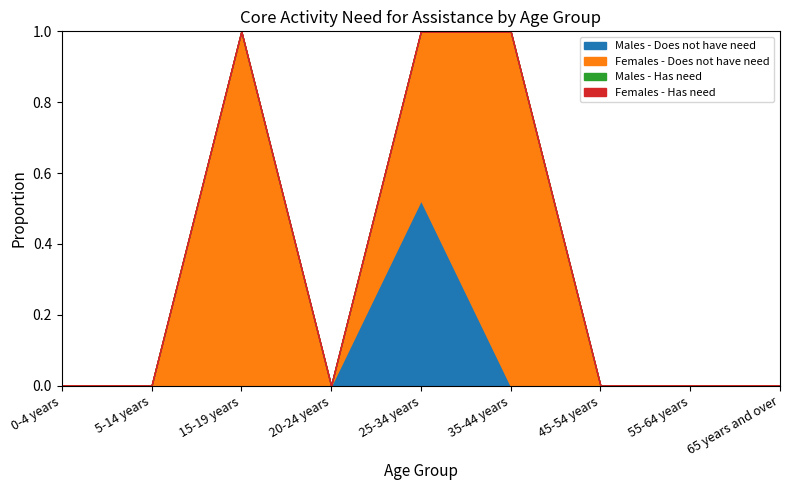

What are all the series names shown in the legend?

Males - Does not have need, Females - Does not have need, Males - Has need, Females - Has need